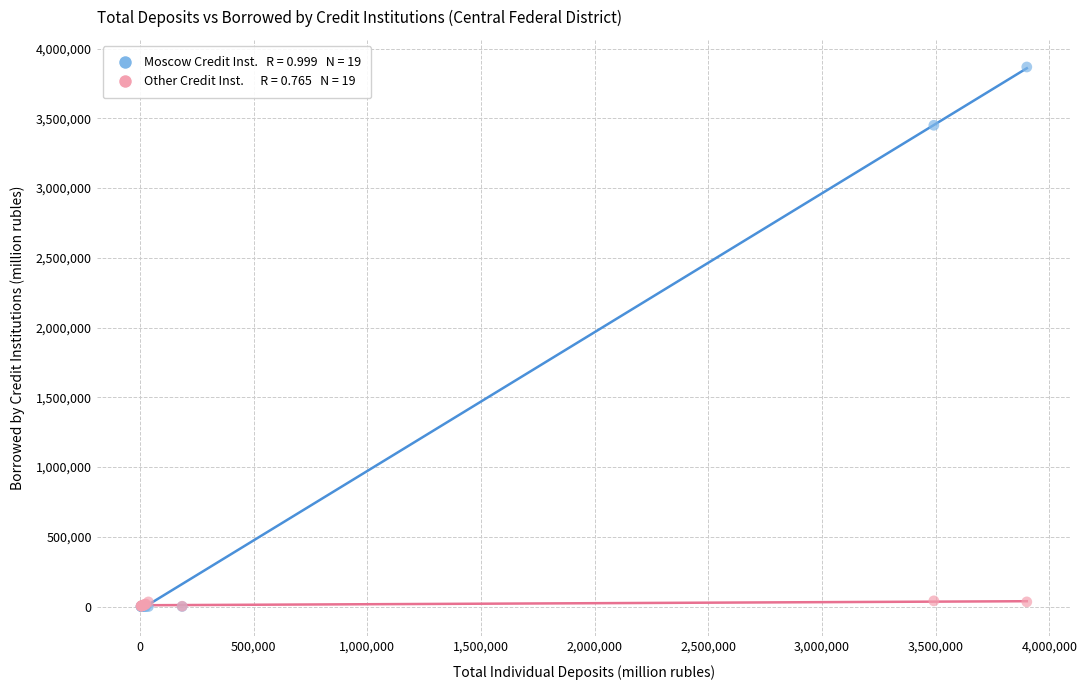

Across all series, what Y value is closest to 1933750?

3449807